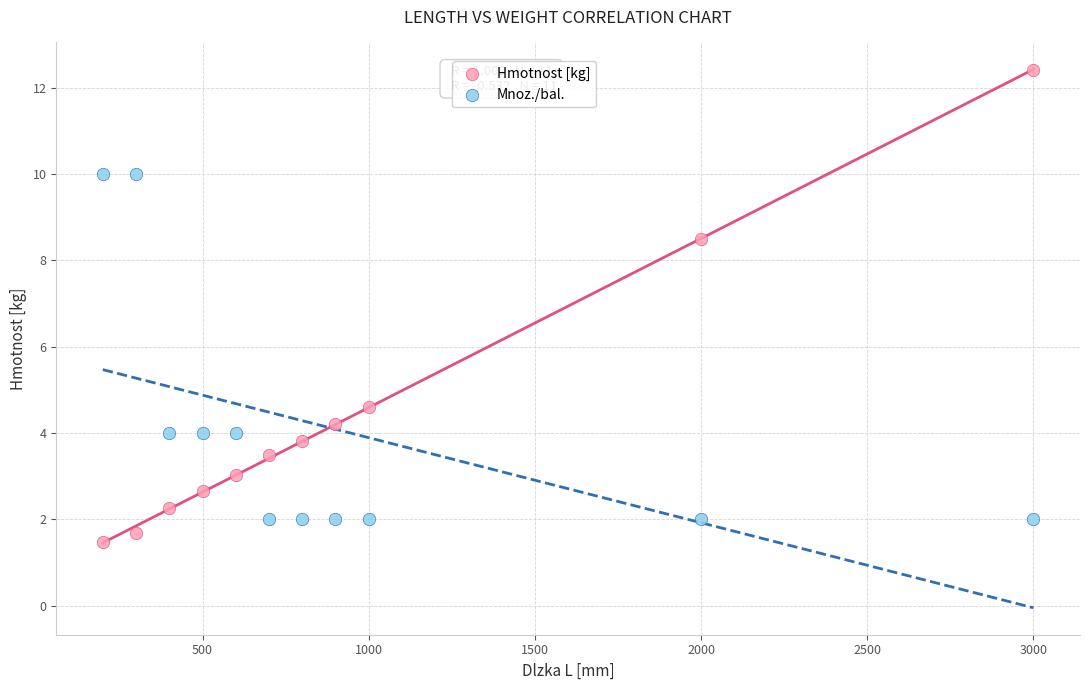

In the Mnoz./bal. series, what Y value is closest to 6?

4.0